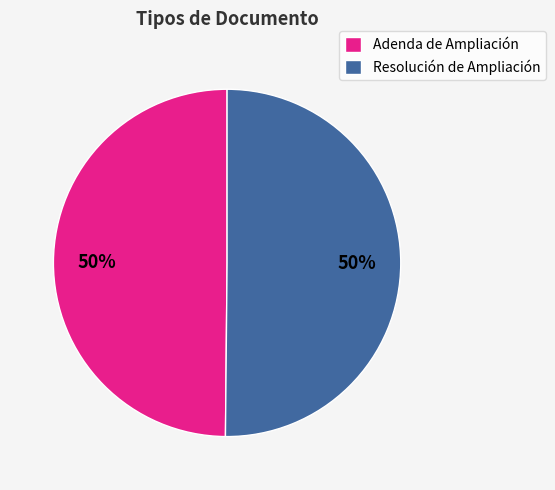

Is the sum of Adenda de Ampliación and Resolución de Ampliación greater than half?

Yes